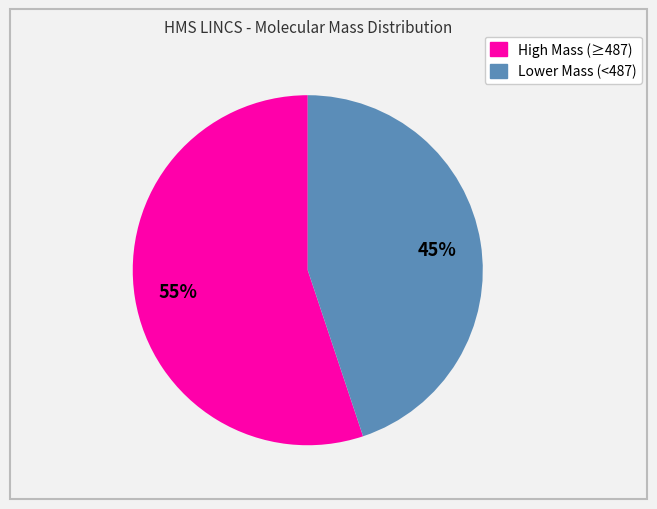

Count the number of slices in the pie.

2